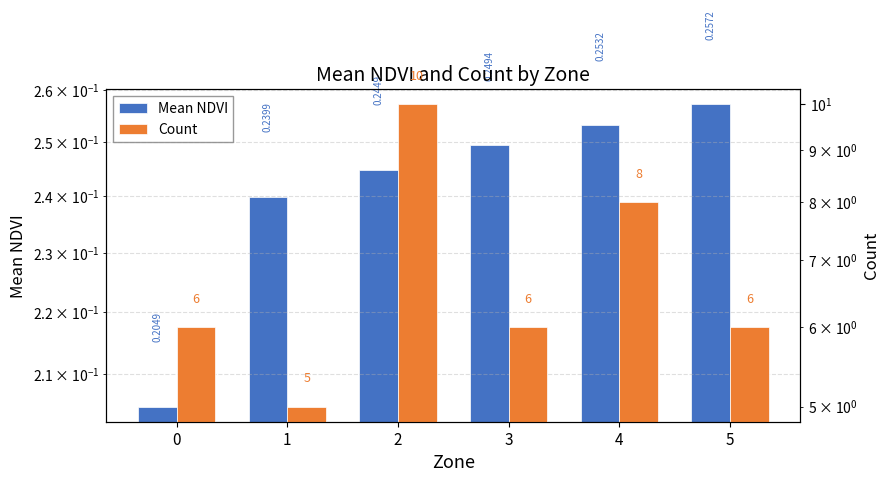

What is the value of the Count bar at the 3rd from the left?

10.0